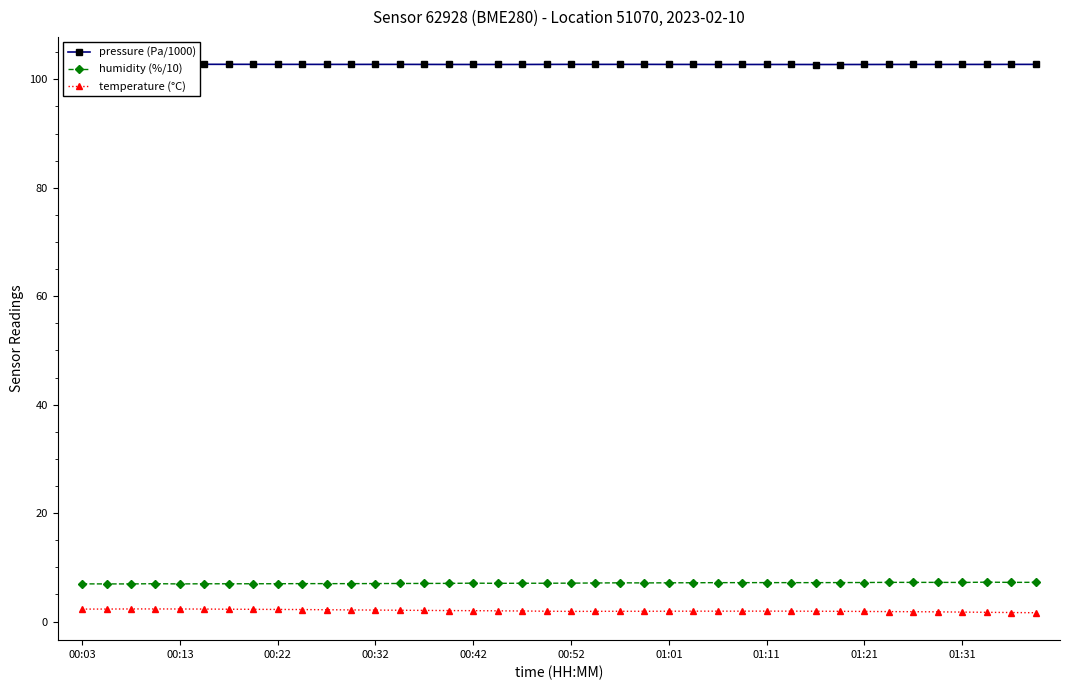

What is the minimum value for pressure (Pa/1000)?

102.7